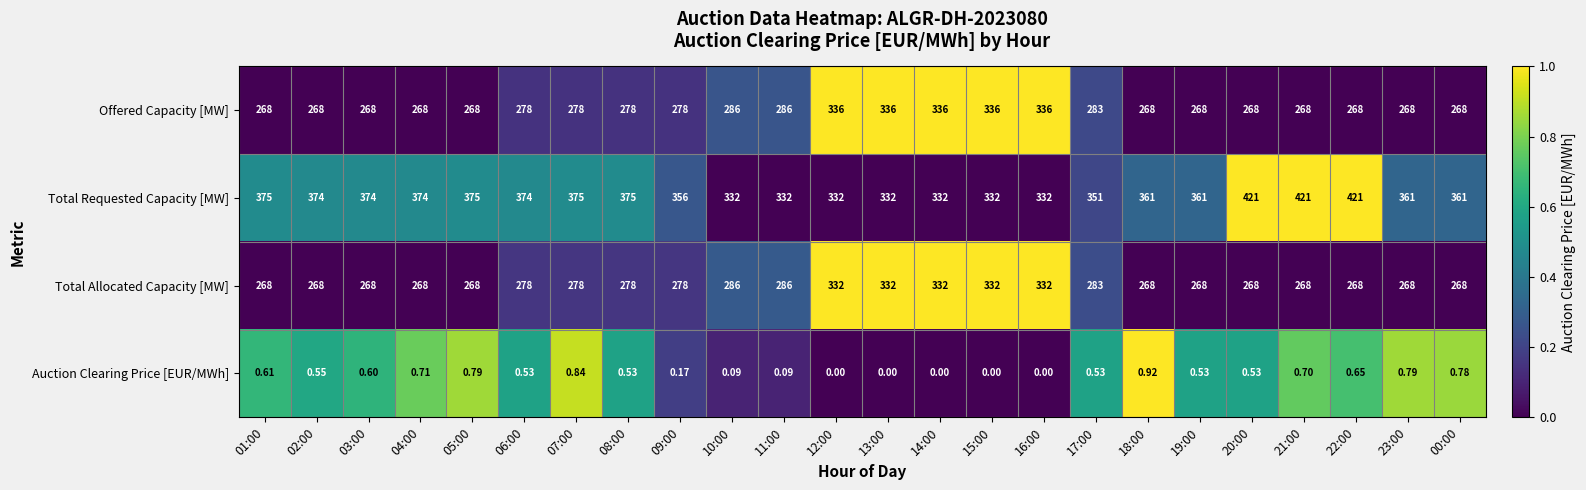

Which series has the largest range (max minus min)?

Total Requested Capacity [MW]